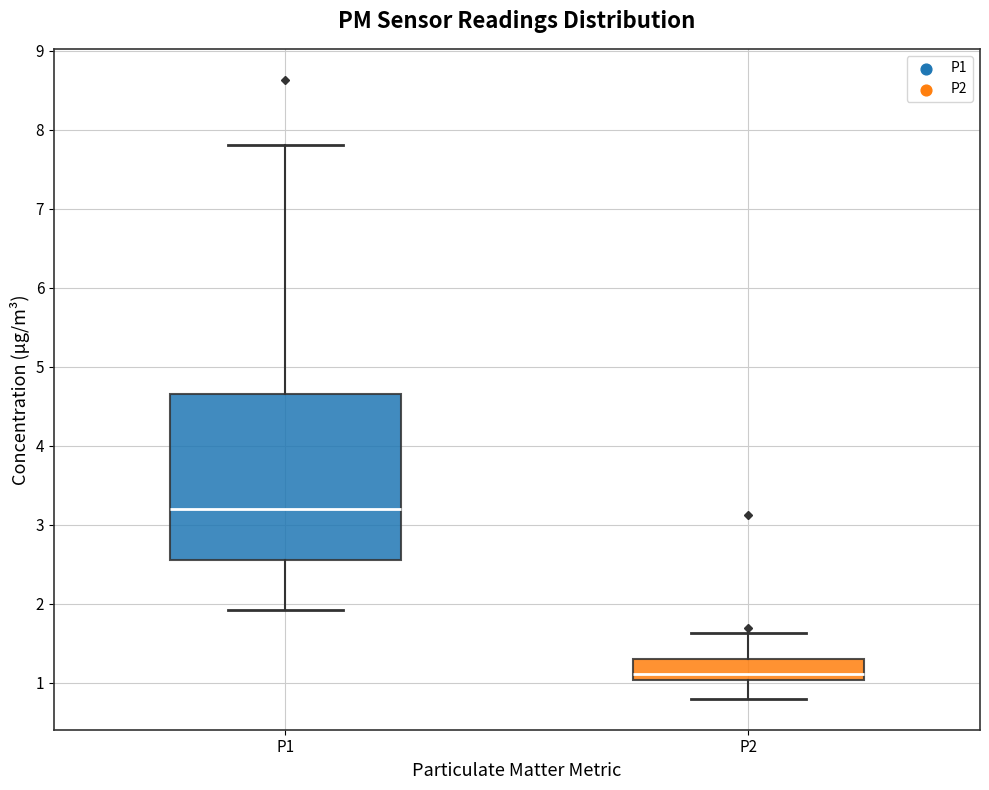

Which box has the highest median line?

P1